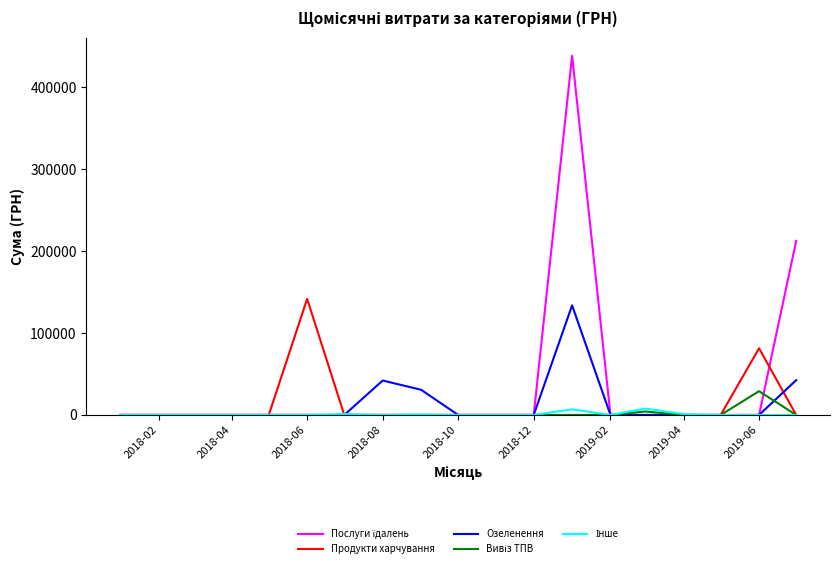

List the series in order of their peak value, highest first.

Послуги їдалень, Продукти харчування, Озеленення, Вивіз ТПВ, Інше